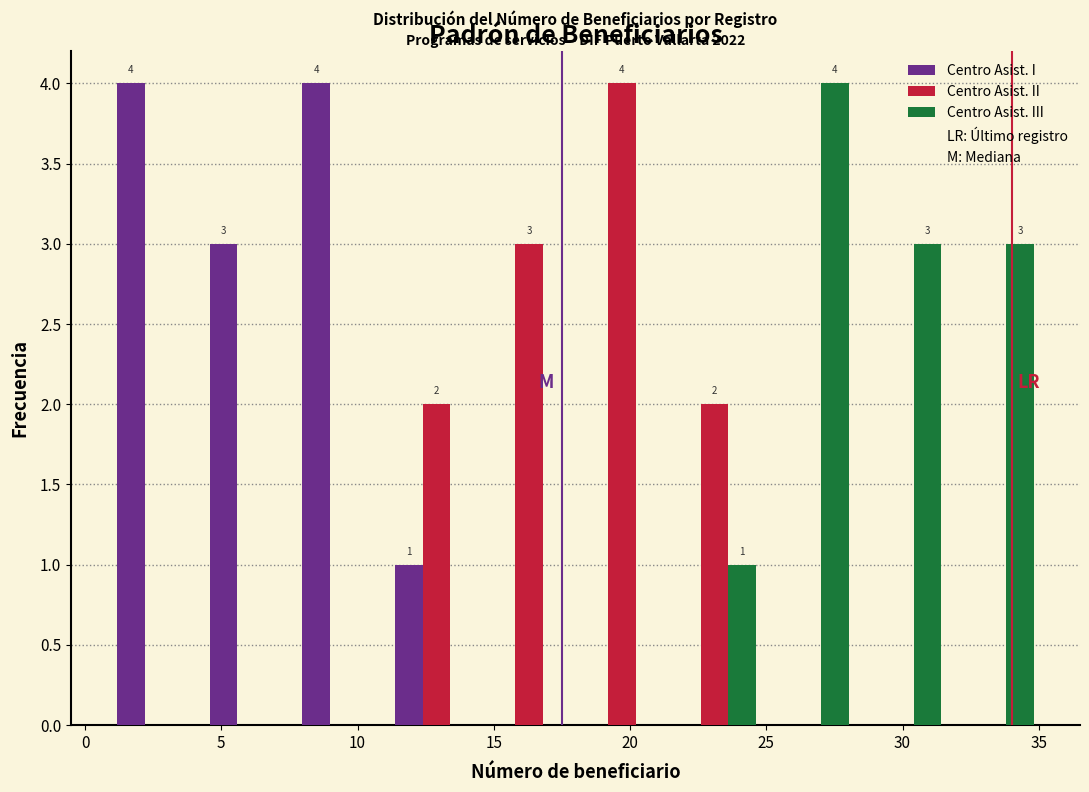

In the Centro Asist. III series, which range on the x-axis has the tallest bar?

24.8 to 28.2